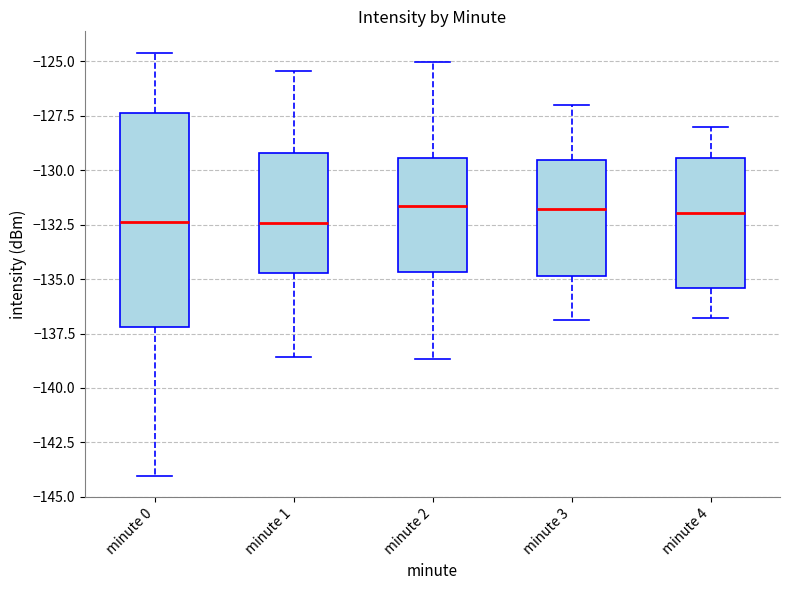

Comparing the boxes themselves (not the whiskers), which one is the tallest?

minute 0